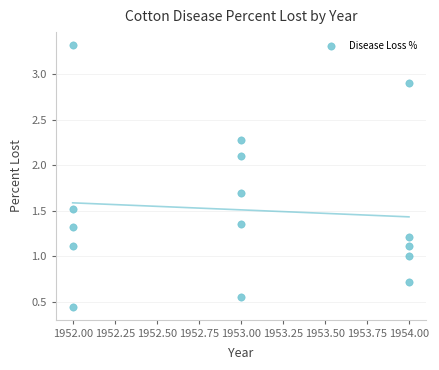

What is the range of X values (max minus min)?

2.0